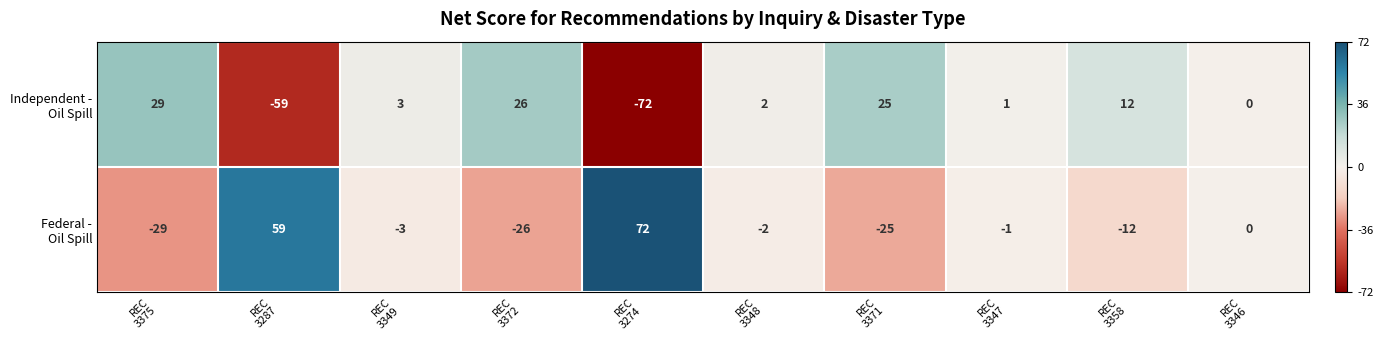

At how many categories does at least one series exceed 16?

5